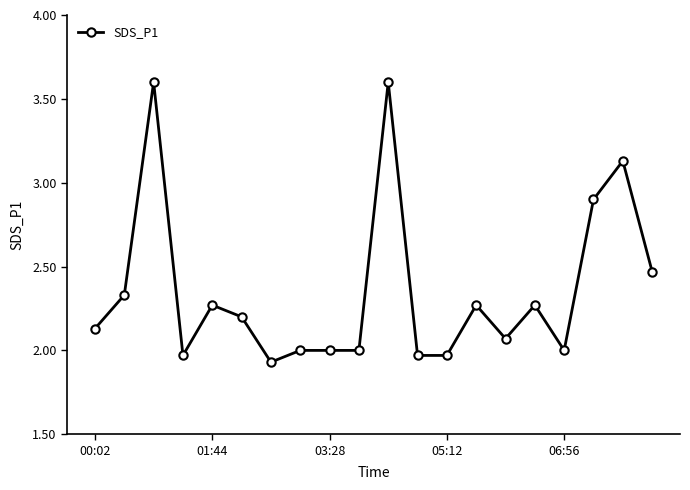

What is the difference between the maximum and second lowest values?

1.6